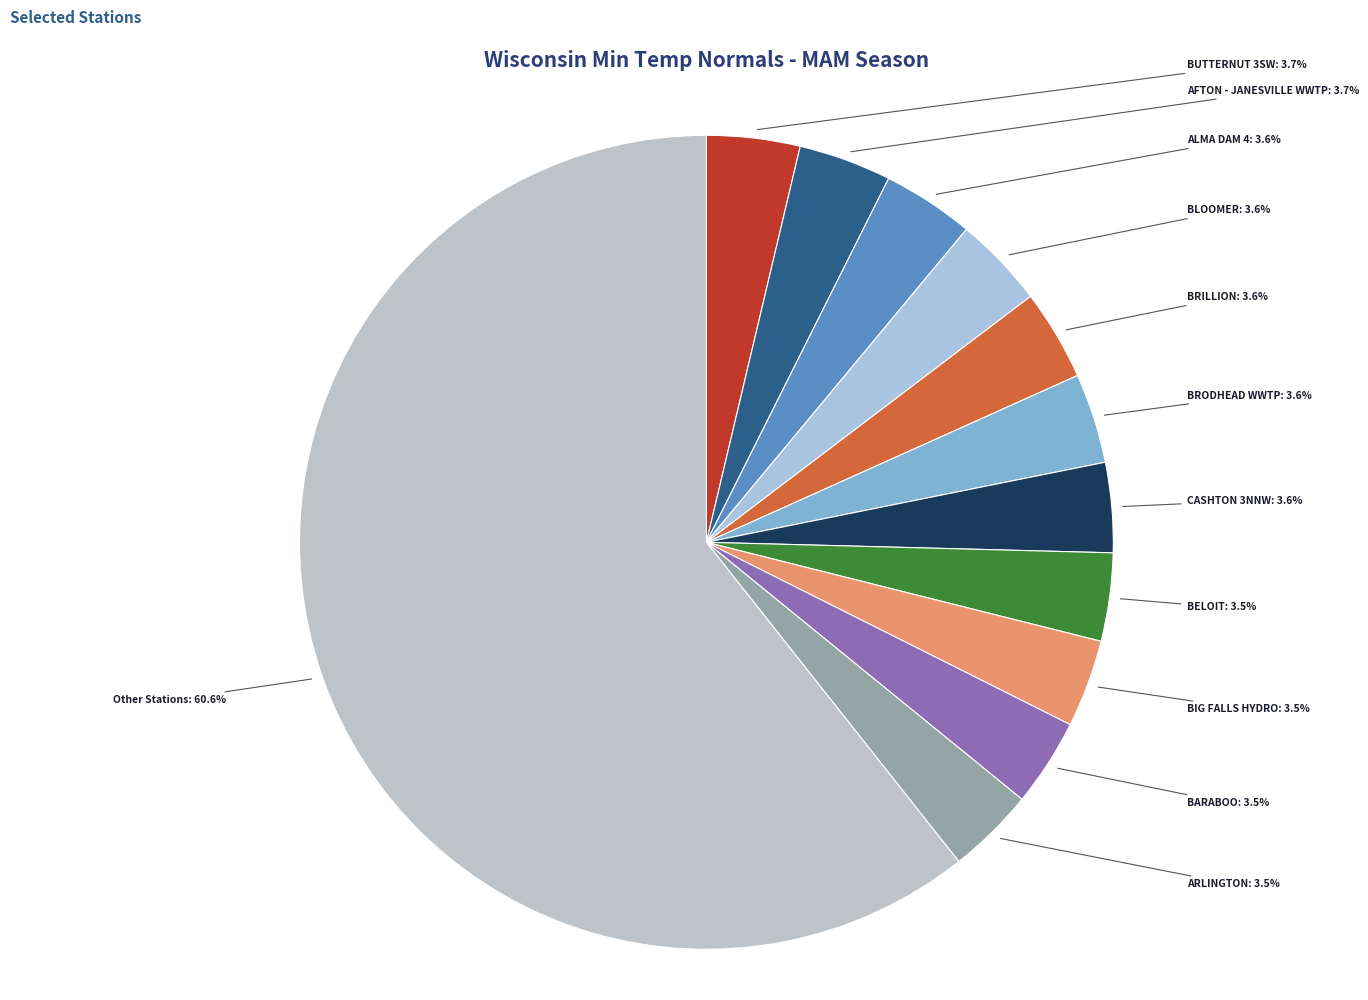

What is the largest slice in the pie chart?

Other Stations